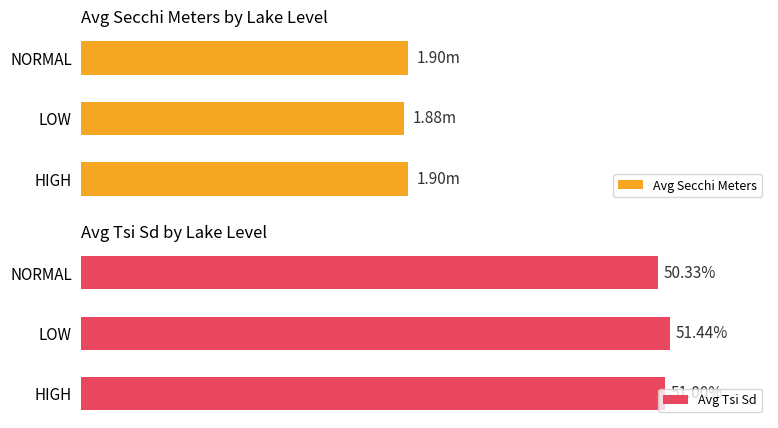

Which category has the lowest value in the Avg Tsi Sd series?

NORMAL